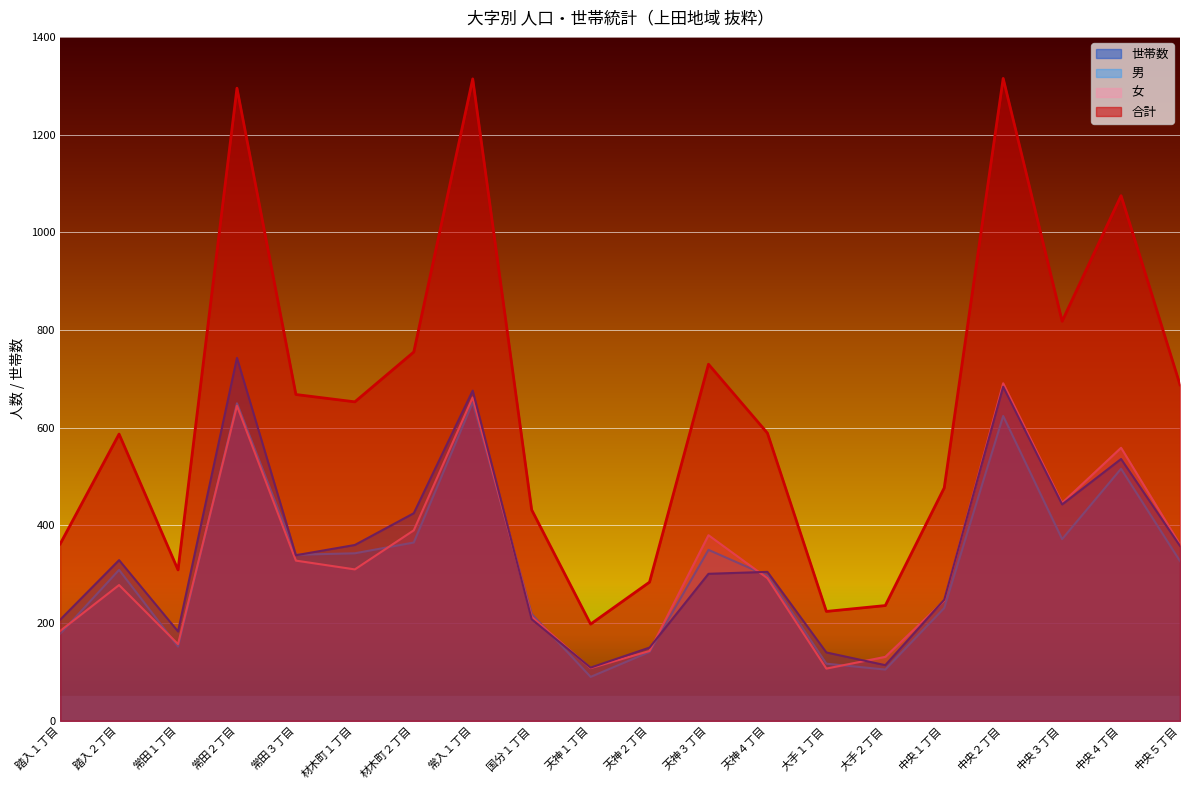

At which category is the sum across all series the highest?

常田２丁目